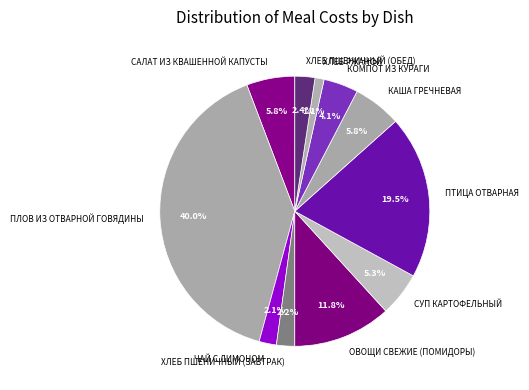

Which category has the smallest portion of the pie?

ХЛЕБ РЖАНОЙ